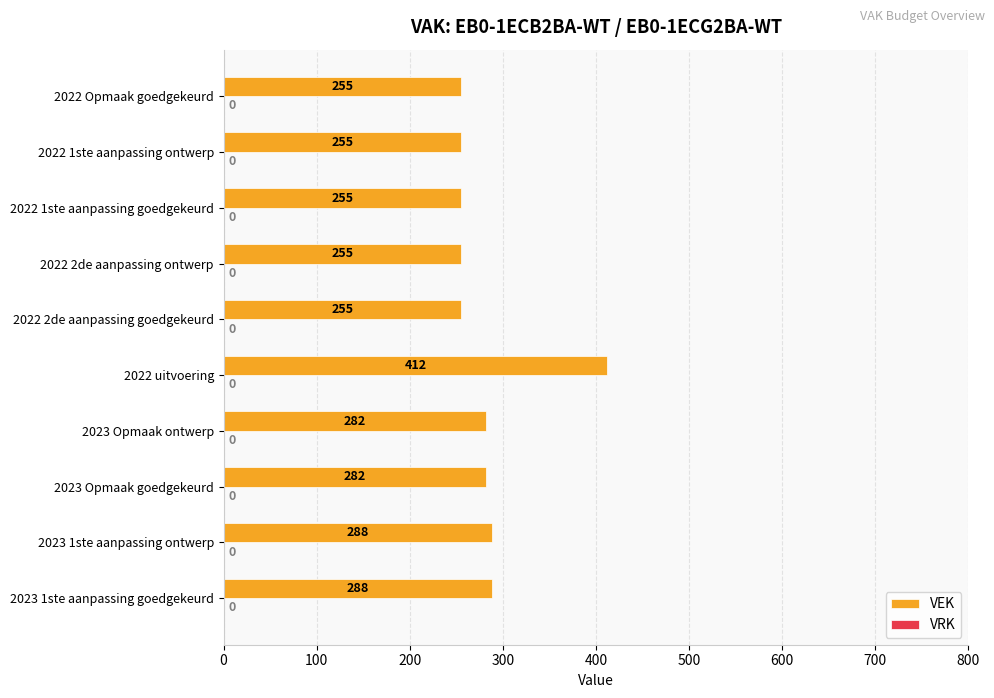

Read the value at 2023 1ste aanpassing ontwerp.

288